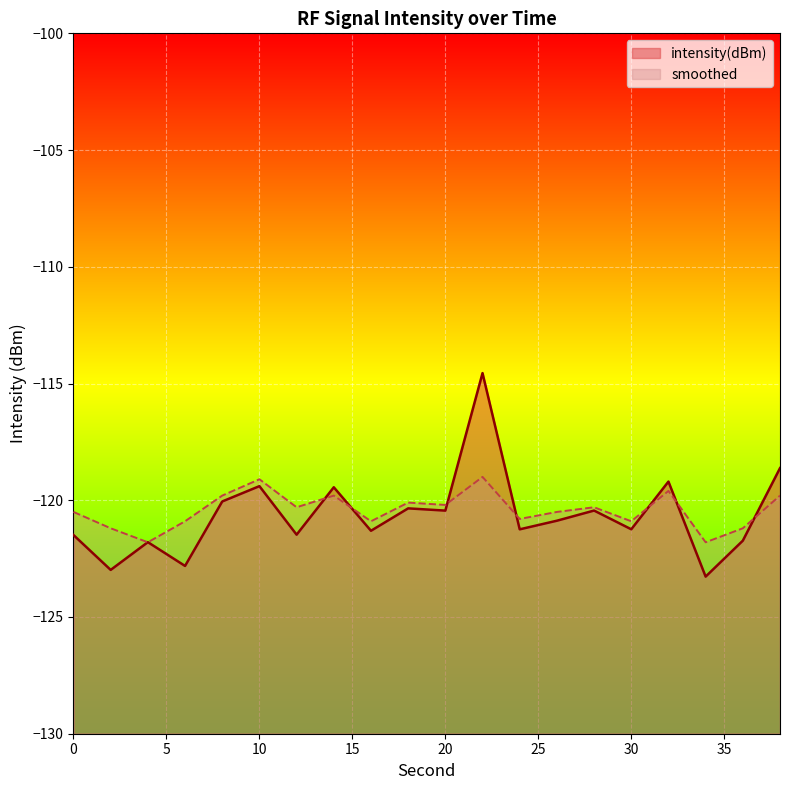

What is the value of the smoothed point at the 2nd from the left?

-121.2